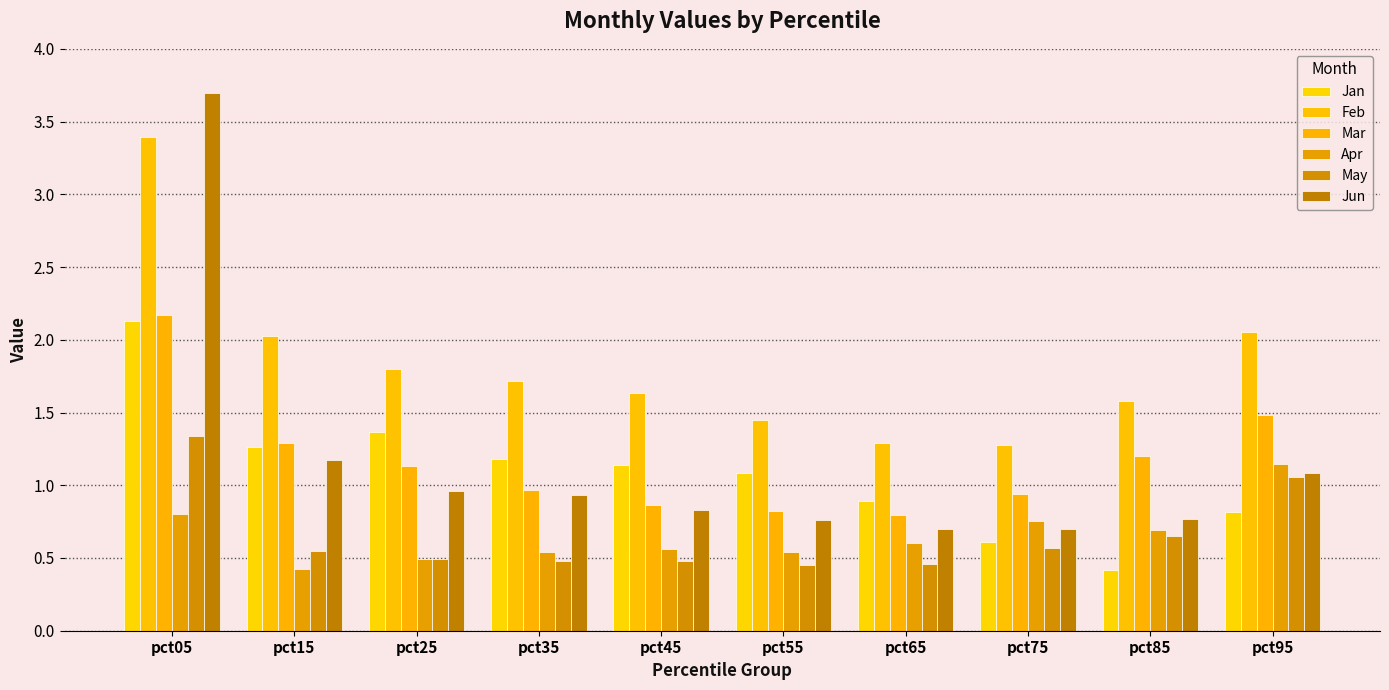

Which series has the largest total across all categories?

Feb